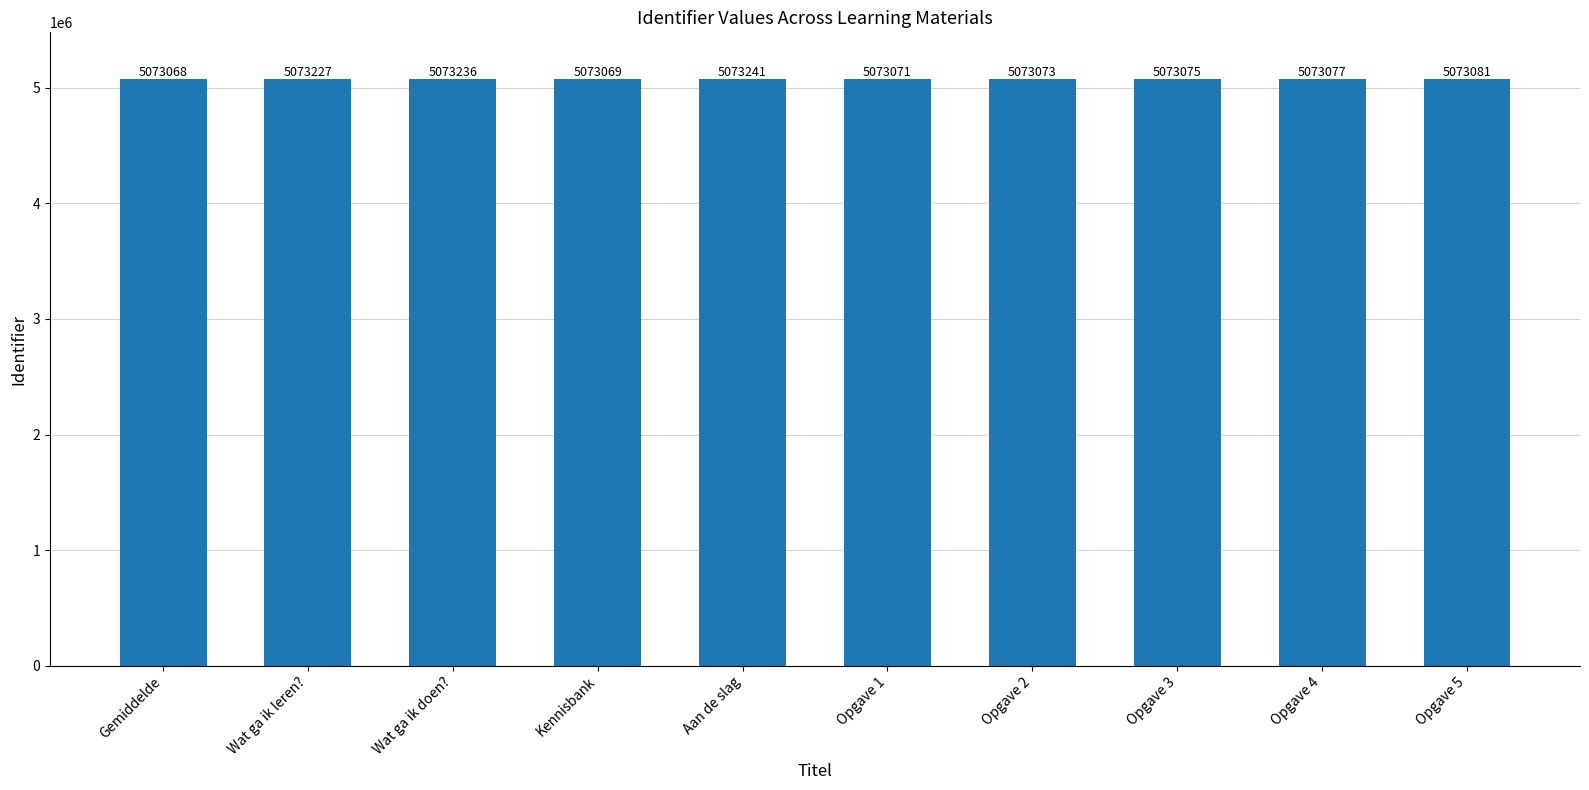

How many categories are shown in the chart?

10